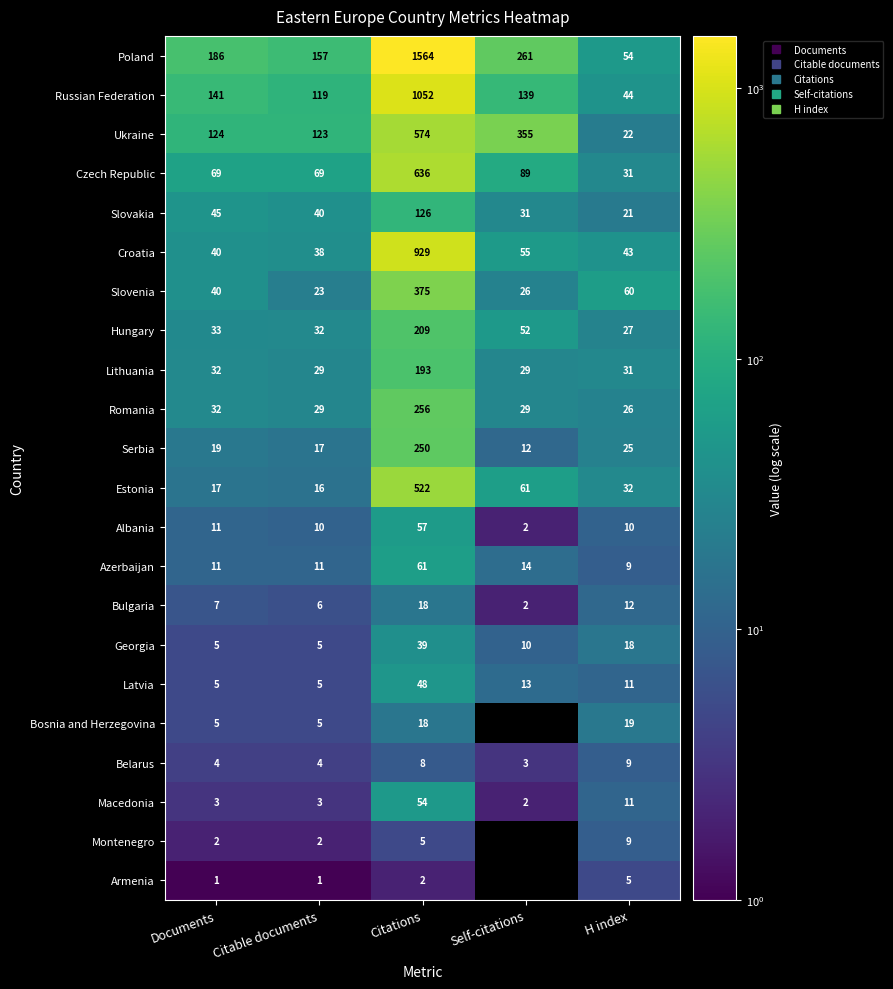

At which category is the sum across all series the highest?

Citations